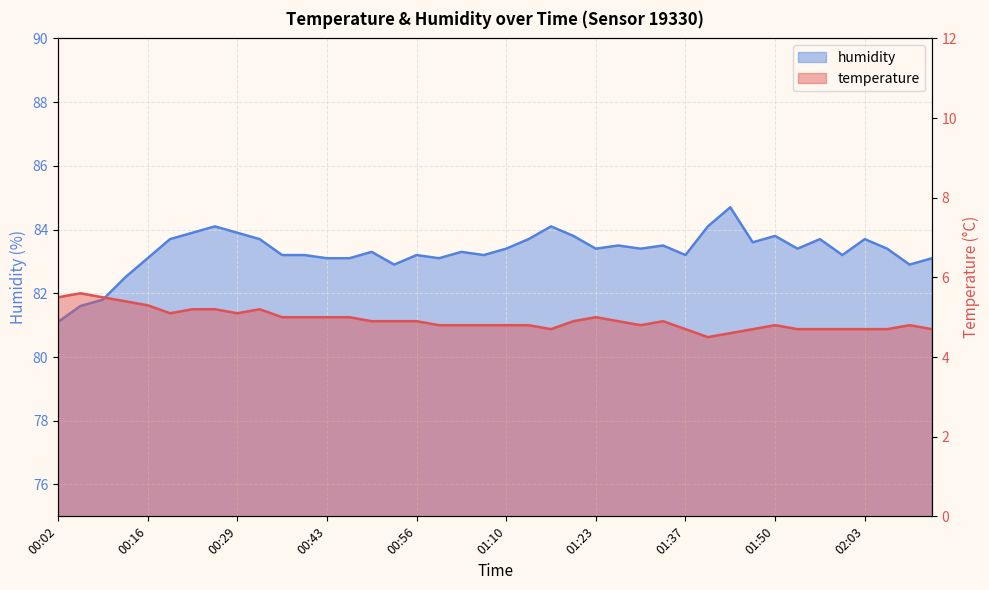

What is the lowest value of the temperature series?

4.5